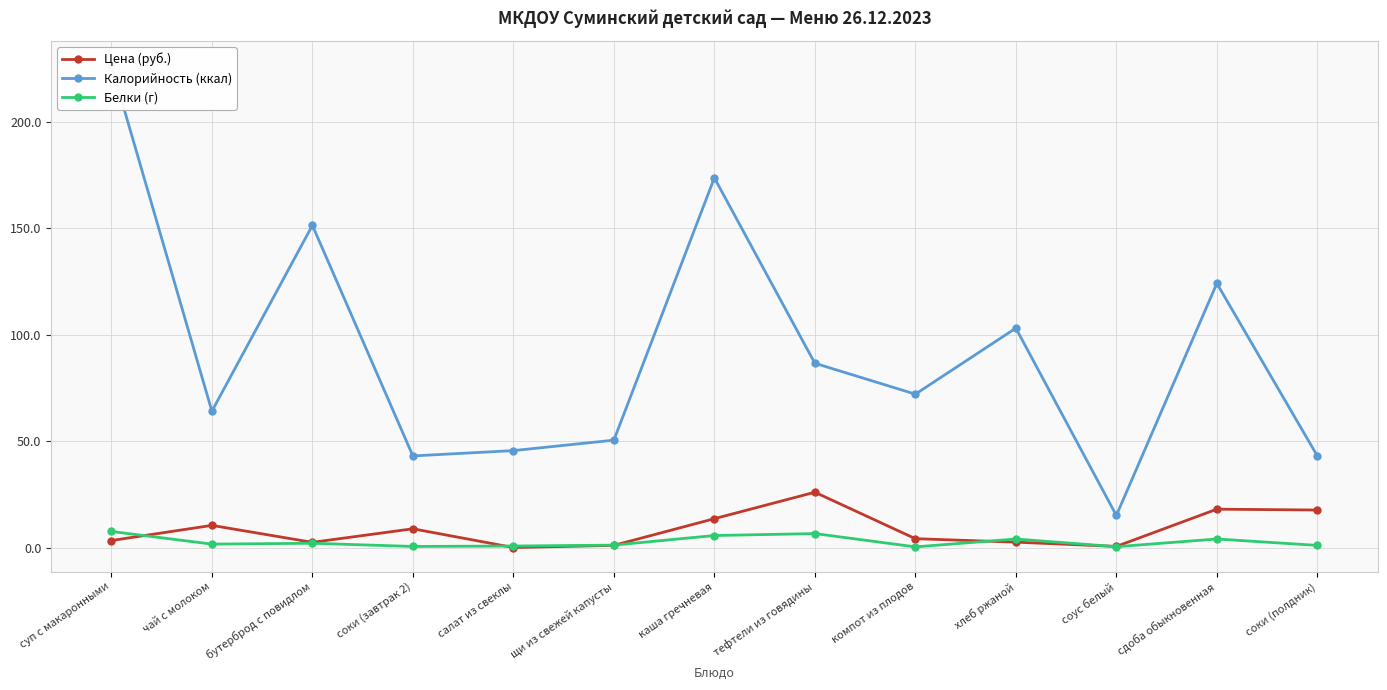

What are all the series names shown in the legend?

Цена (руб.), Калорийность (ккал), Белки (г)